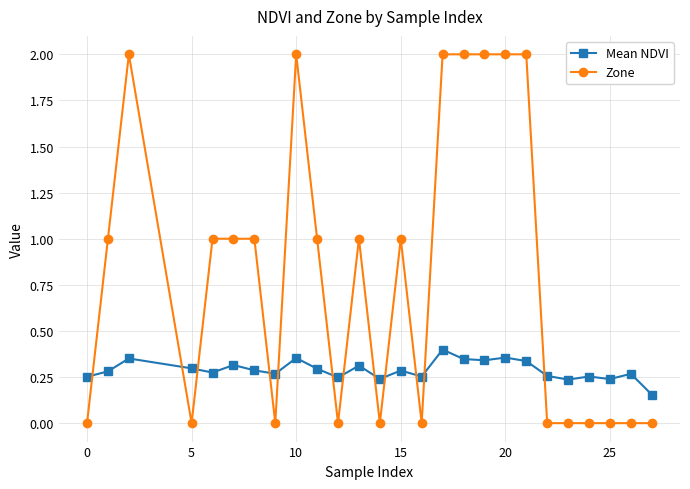

Which series has the widest spread of values?

Zone